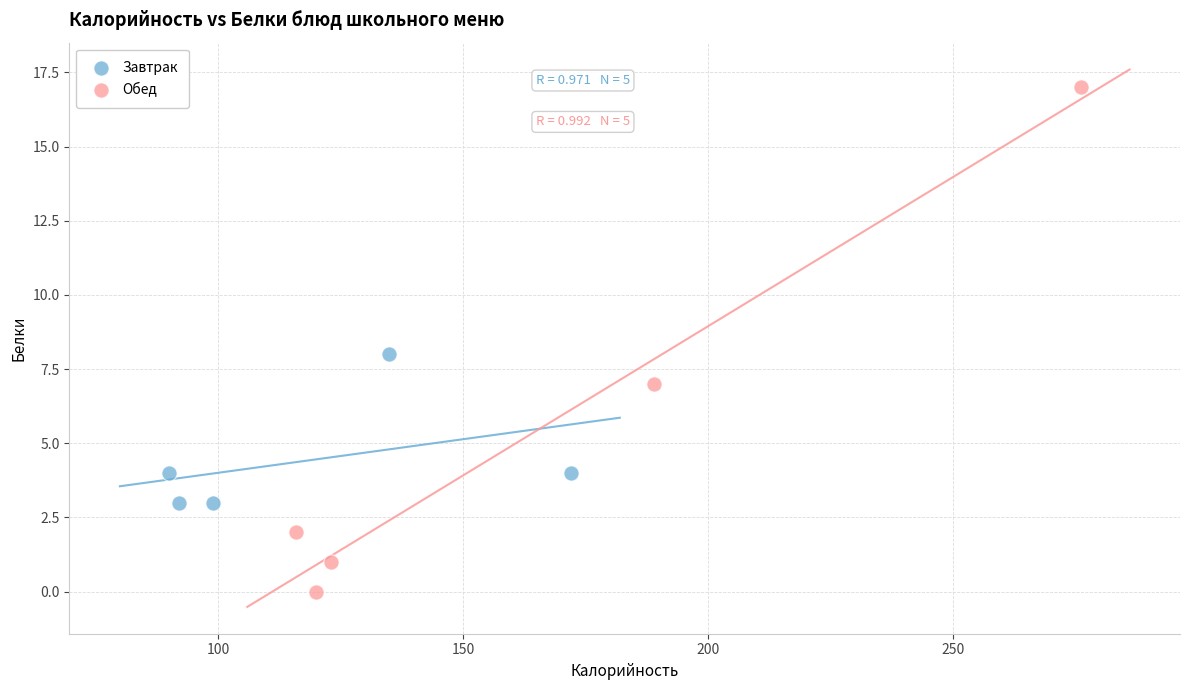

What are all the series names shown in the legend?

Завтрак, Обед